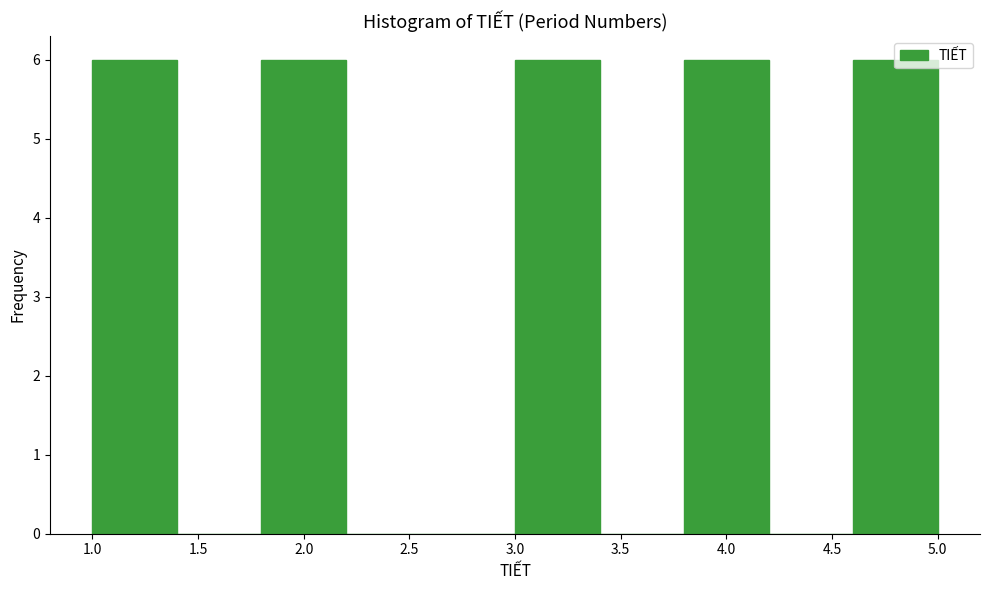

Reading left to right, list every bar in this chart as the range it spans on the x-axis followed by its height. The values are not printed on the chart, so give them approximately, as read against the axis.

1.0 to 1.4: 6
1.4 to 1.8: 0
1.8 to 2.2: 6
2.2 to 2.6: 0
2.6 to 3.0: 0
3.0 to 3.4: 6
3.4 to 3.8: 0
3.8 to 4.2: 6
4.2 to 4.6: 0
4.6 to 5.0: 6